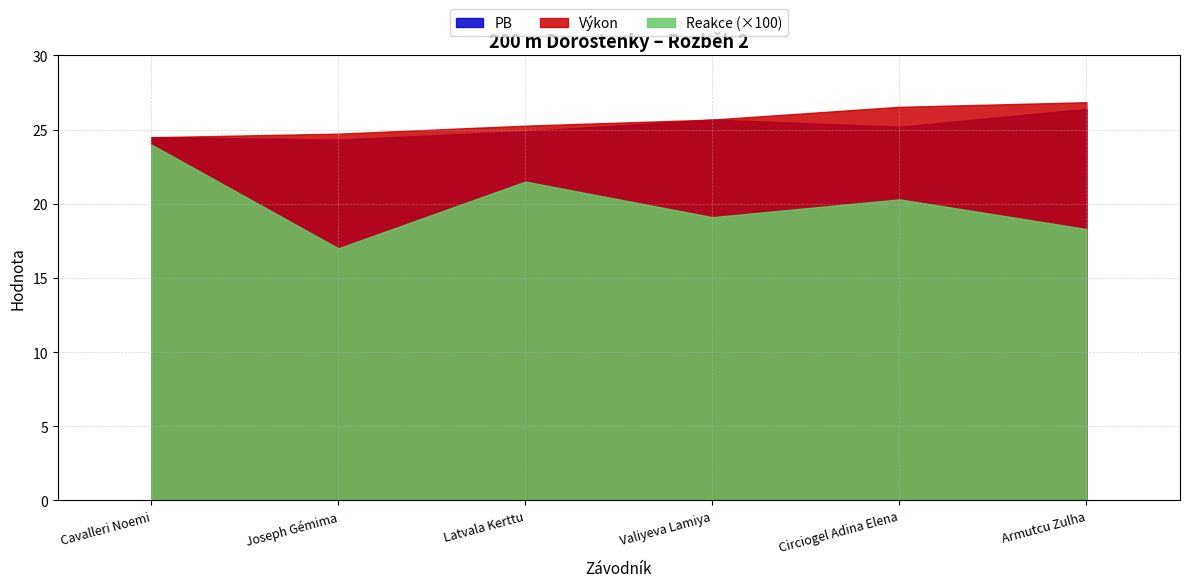

What is the difference between the maximum and second lowest values?

4